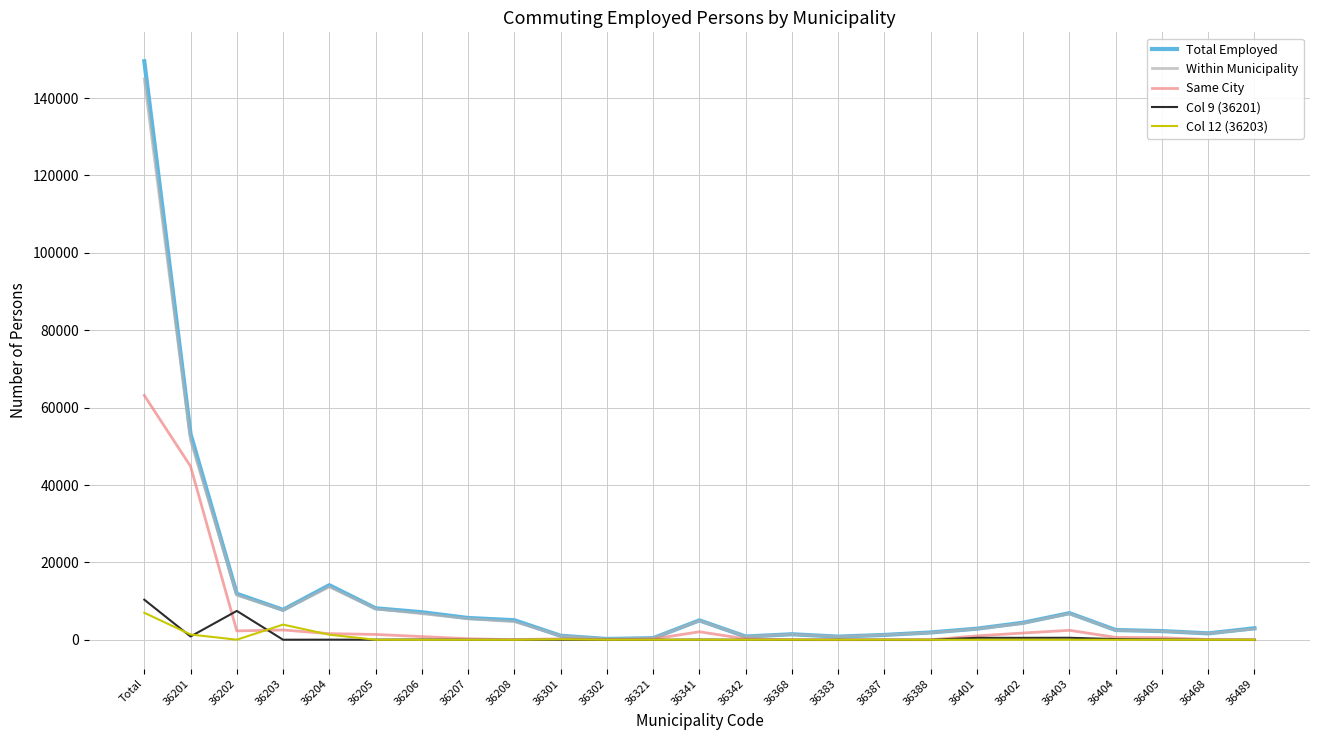

What is the sum of the Total Employed values at 36468 and 36301?

2714